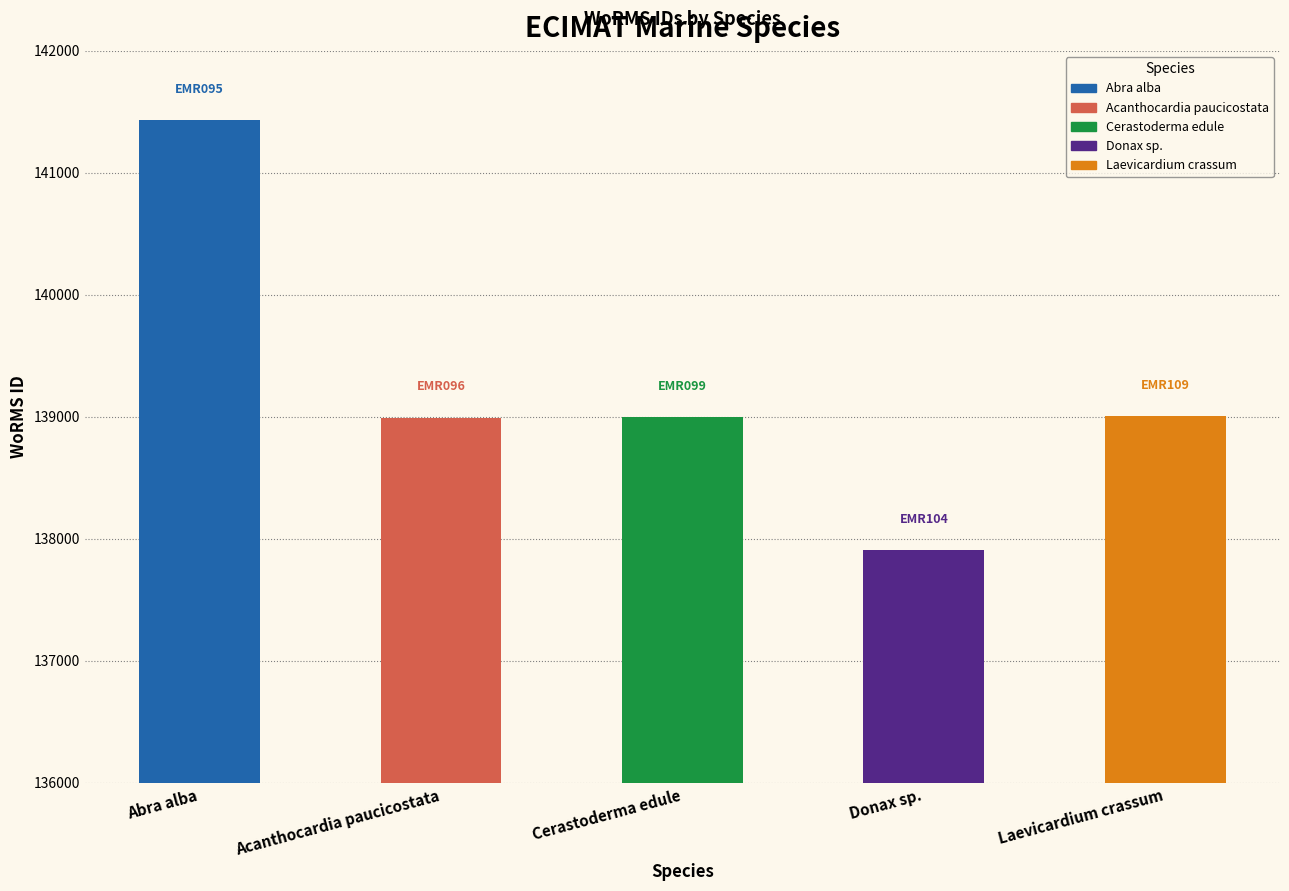

Does the chart contain any negative values?

No